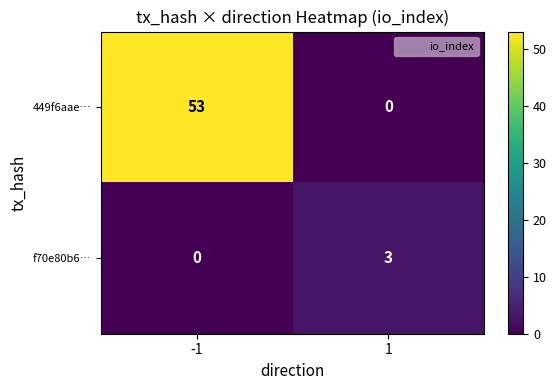

Reading left to right, transcribe all the data shown in this chart.

449f6aae…: -1=53	1=0
f70e80b6…: -1=0	1=3